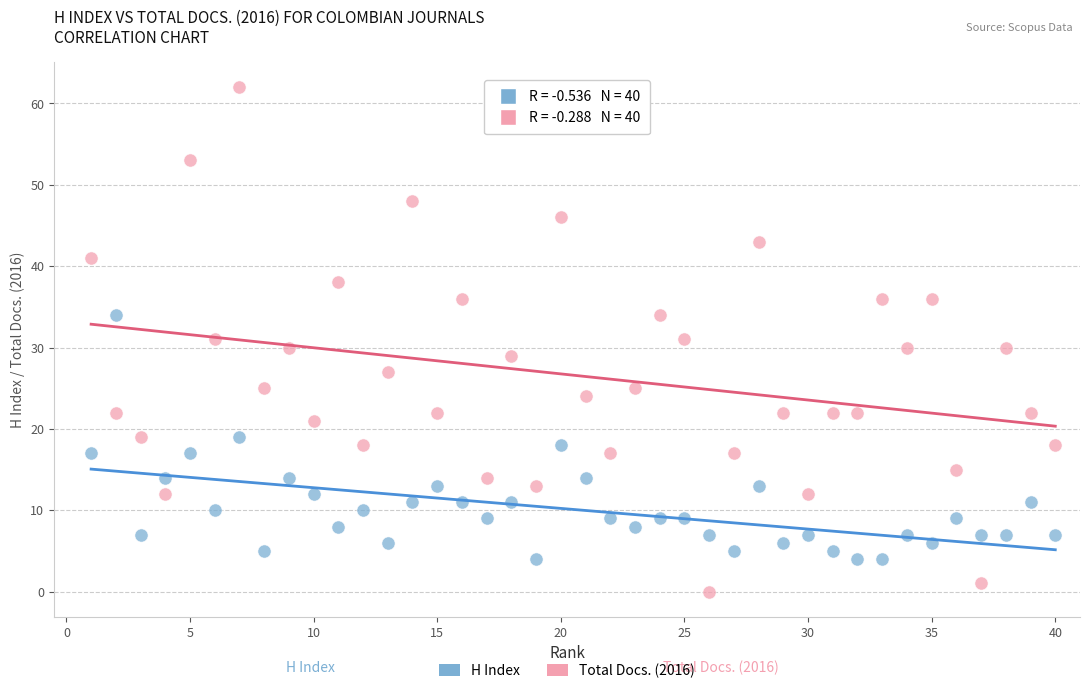

Which series contains the highest Y value?

Total Docs. (2016)